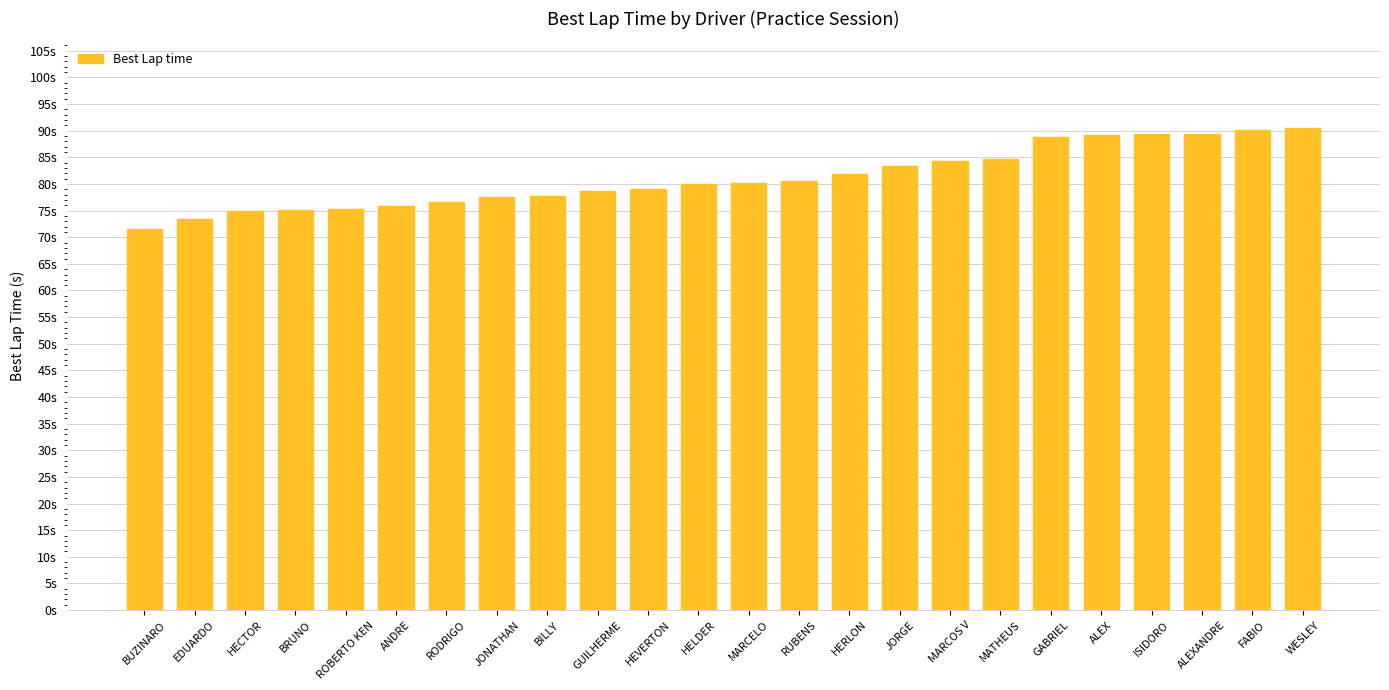

Reading left to right, what are all the values shown in this chart?

71.6	73.4	75.0	75.1	75.4	75.9	76.6	77.6	77.7	78.7	79.1	80.0	80.3	80.6	81.9	83.5	84.2	84.7	88.8	89.1	89.3	89.4	90.1	90.5